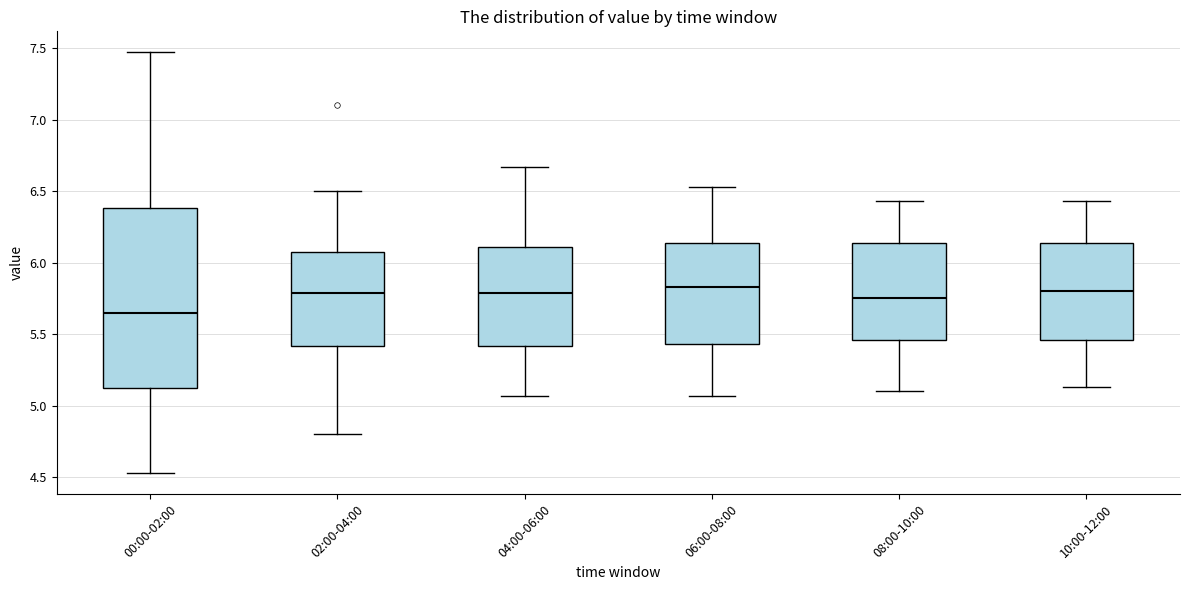

Reading left to right, transcribe this box plot: for each box, give where its median line is, the range the box spans, and where its two whiskers end, as read against the y-axis. The values are not printed on the chart, so give them approximately, as read against the axis.

00:00-02:00: median 5.65, box 5.10 to 6.40, whiskers 4.55 to 7.45
02:00-04:00: median 5.80, box 5.40 to 6.10, whiskers 4.80 to 6.50
04:00-06:00: median 5.80, box 5.40 to 6.10, whiskers 5.05 to 6.65
06:00-08:00: median 5.85, box 5.45 to 6.15, whiskers 5.05 to 6.55
08:00-10:00: median 5.75, box 5.45 to 6.15, whiskers 5.10 to 6.45
10:00-12:00: median 5.80, box 5.45 to 6.15, whiskers 5.15 to 6.45